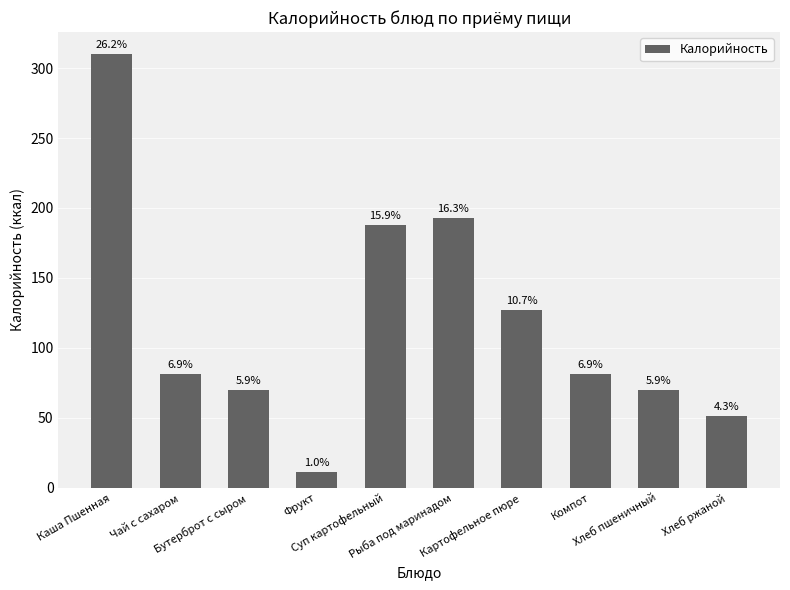

What is the change in value from Суп картофельный to Картофельное пюре?

-60.5